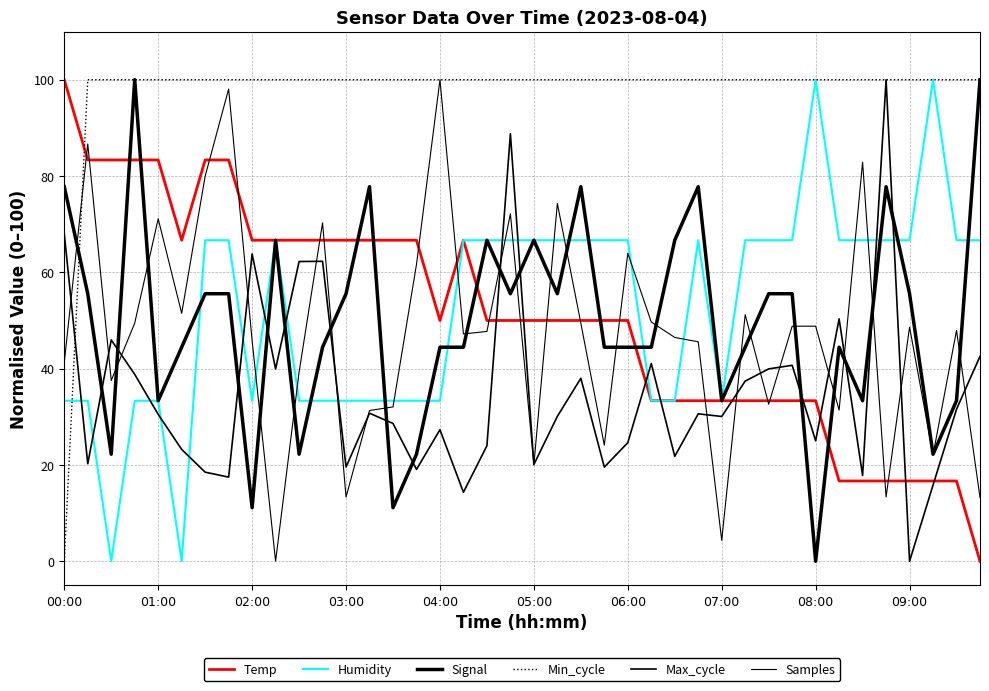

How many series are shown in this chart?

6